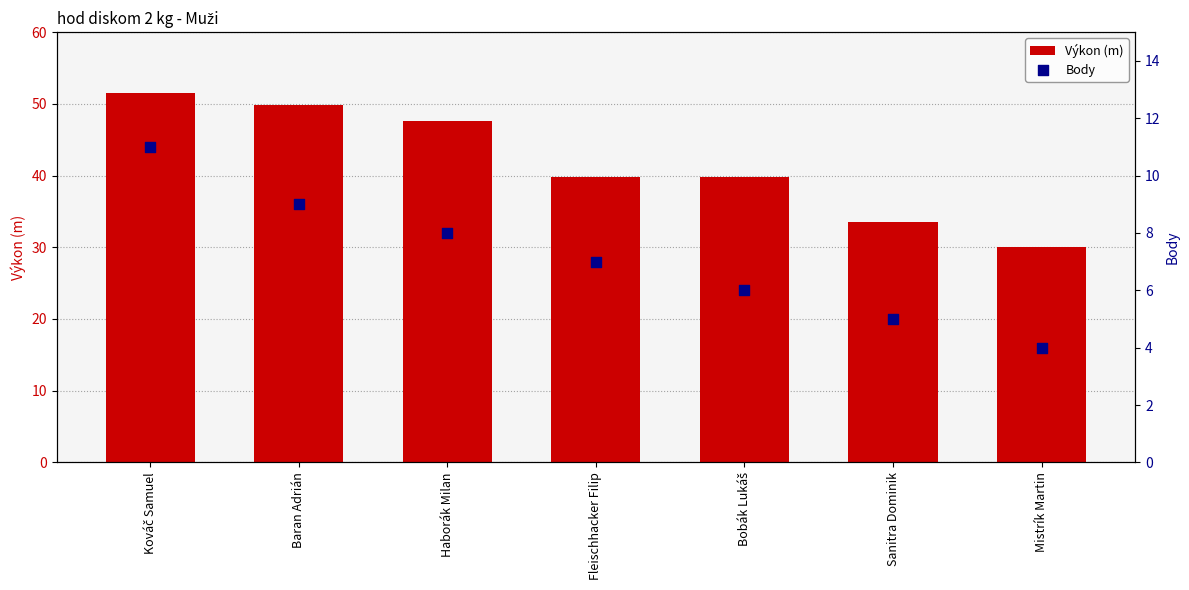

Which series contains the highest Y value?

Výkon (m)